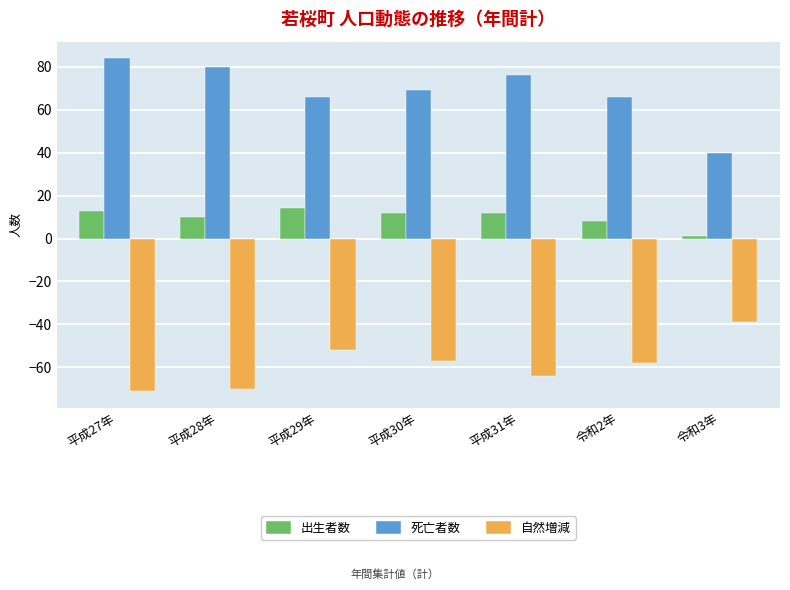

The 出生者数 series shows 14 at 平成29年. True or false?

True